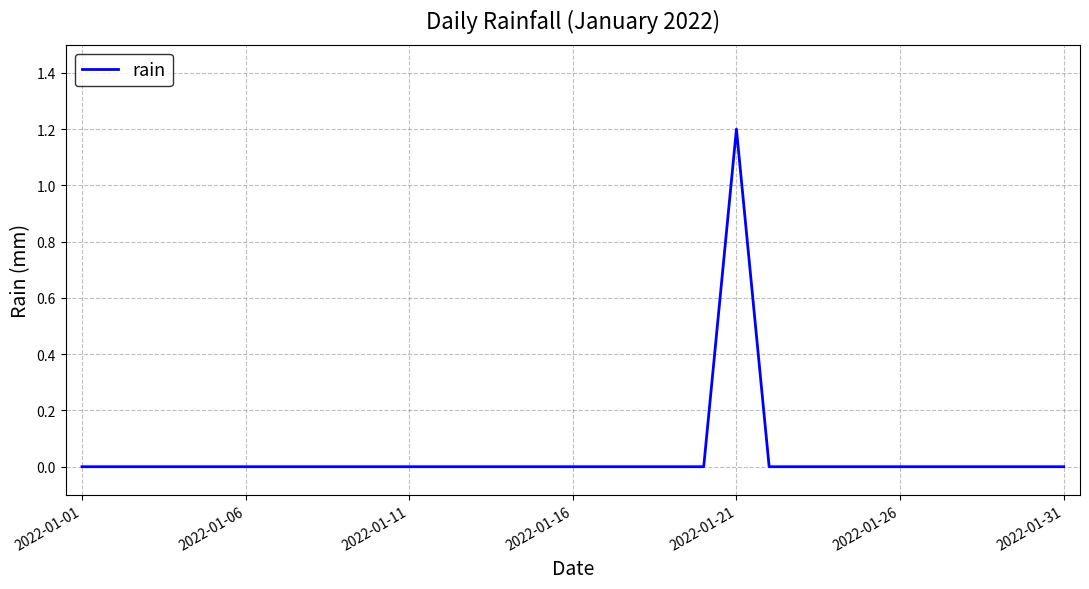

What is the difference between the maximum and minimum values?

1.2